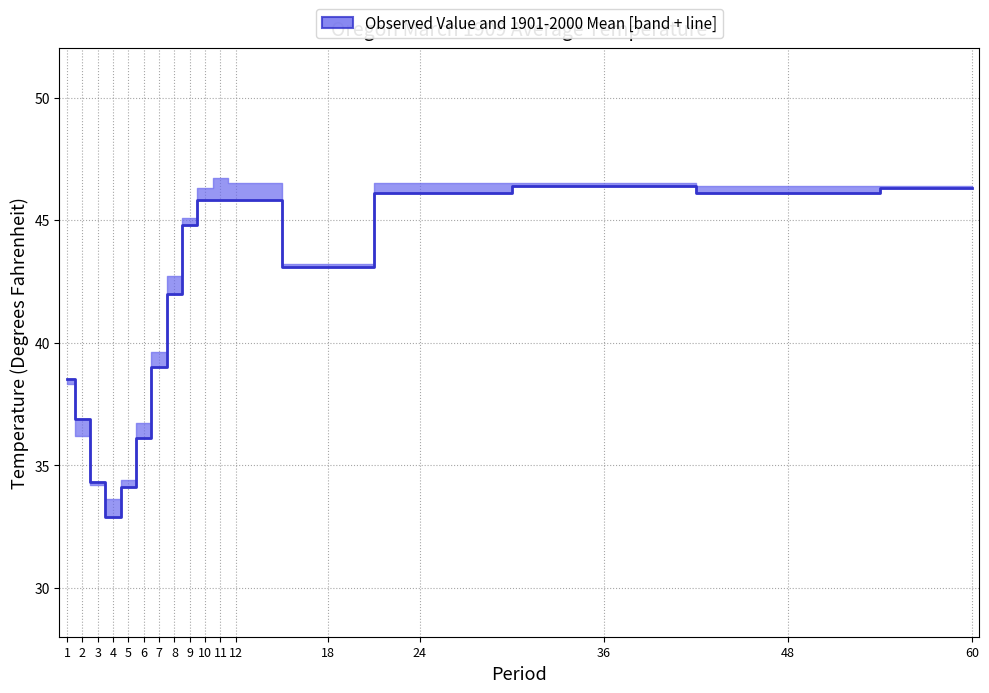

True or false: the data shows 34.1 at 5.

True